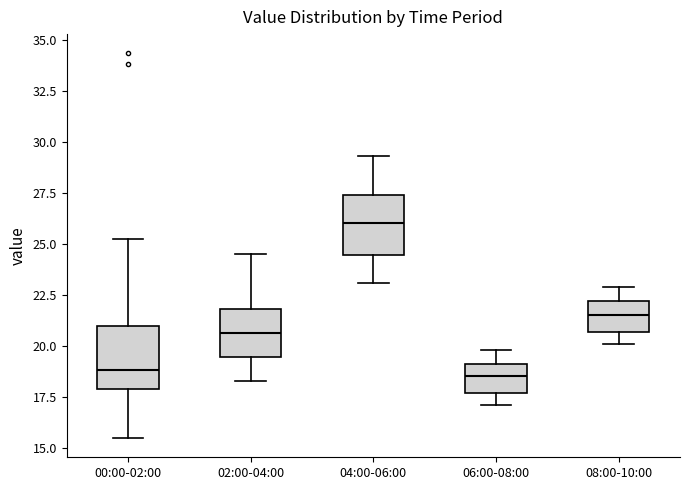

Where is the upper edge of the box for 02:00-04:00 on the y-axis? The values are not printed on the chart, so give them approximately, as read against the axis.

22.0